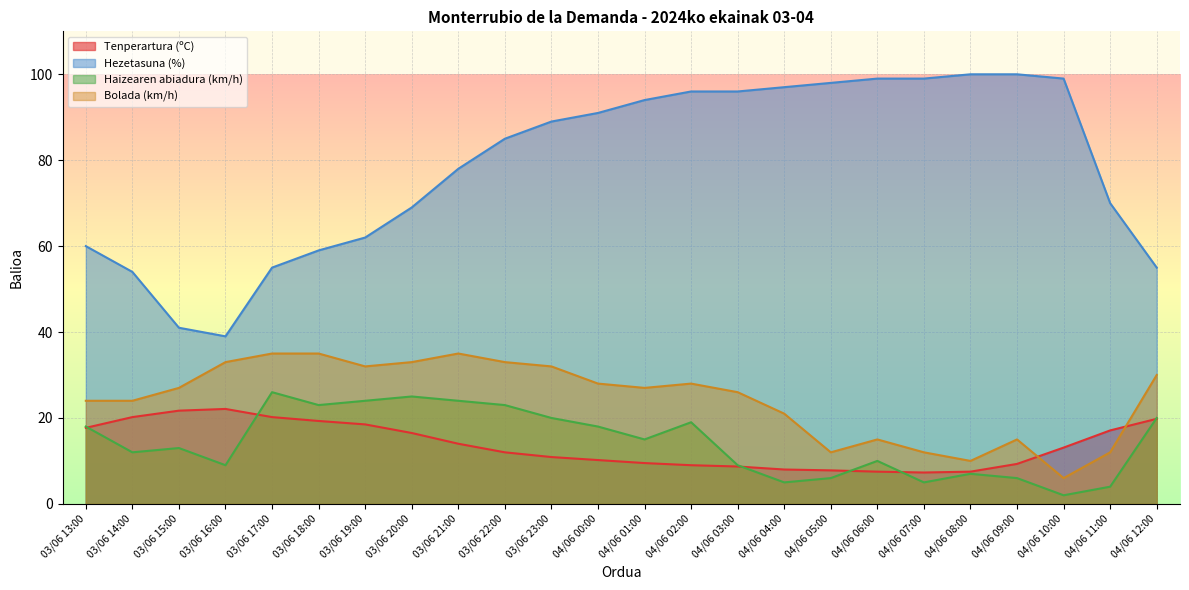

In Tenperartura (ºC), how many points are higher than both neighbors (excluding endpoints)?

1